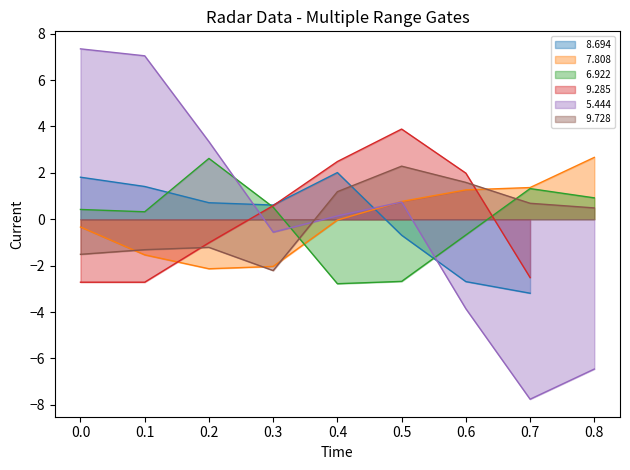

True or false:   7.808 and   5.444 cross at least once.

True